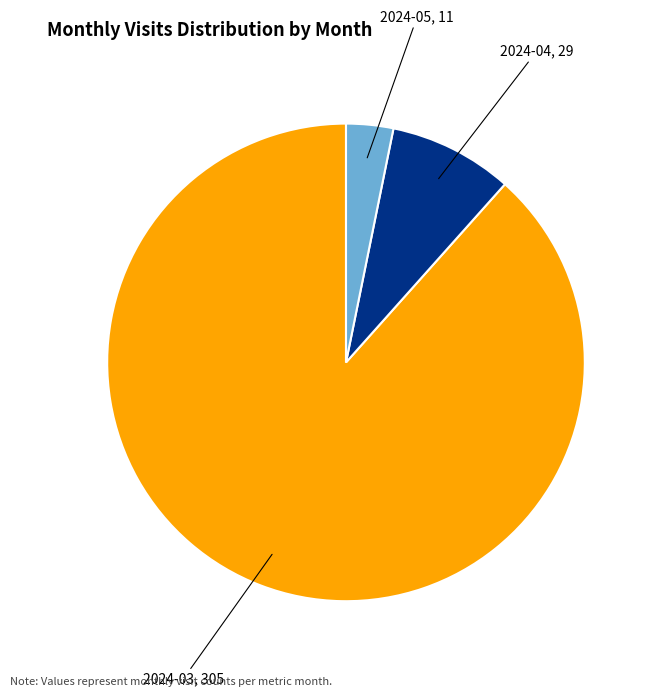

The 2024-04 slice represents 1% of the pie. True or false?

False